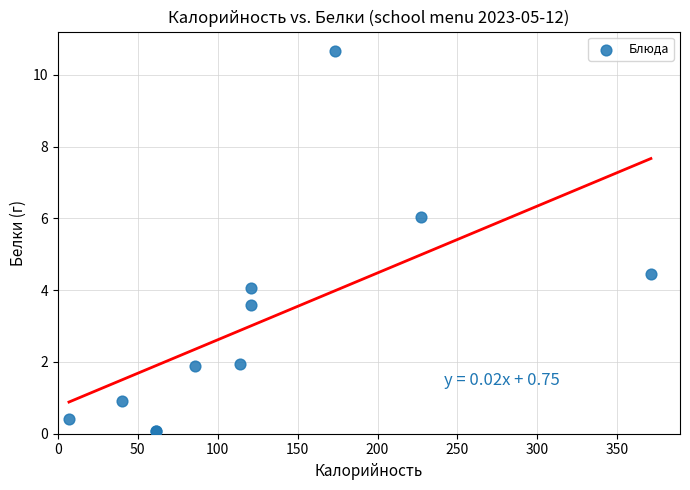

What Y value in the scatter plot is closest to 5?

4.5